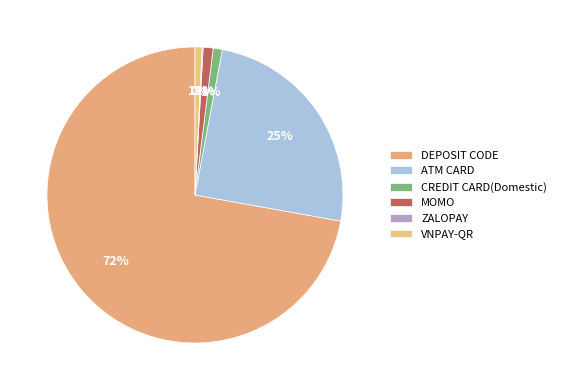

What is the change in value from CREDIT CARD(Domestic) to MOMO?

+167130